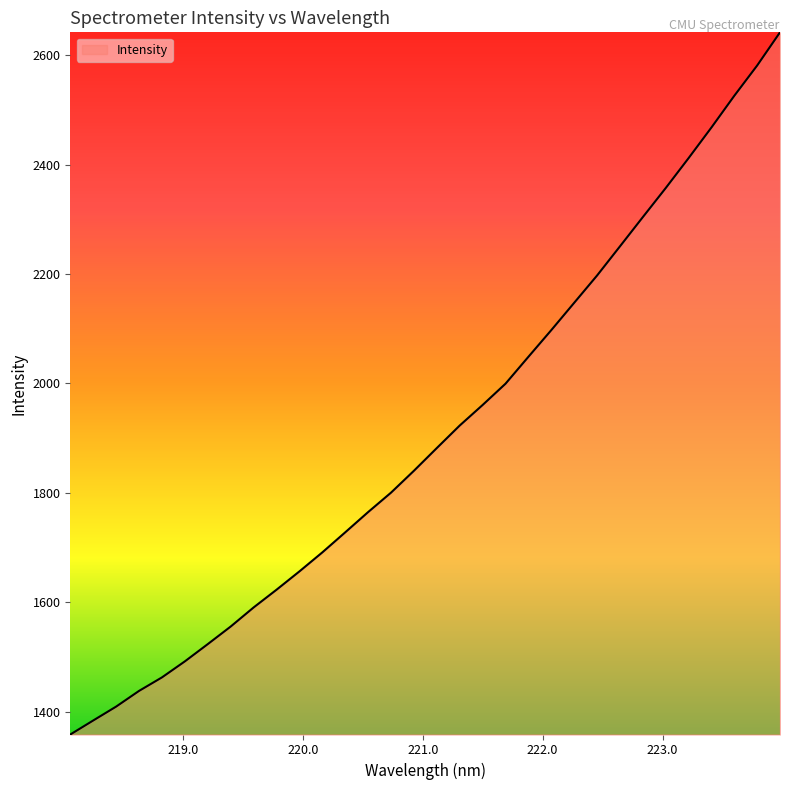

What is the greatest value displayed?

2641.5